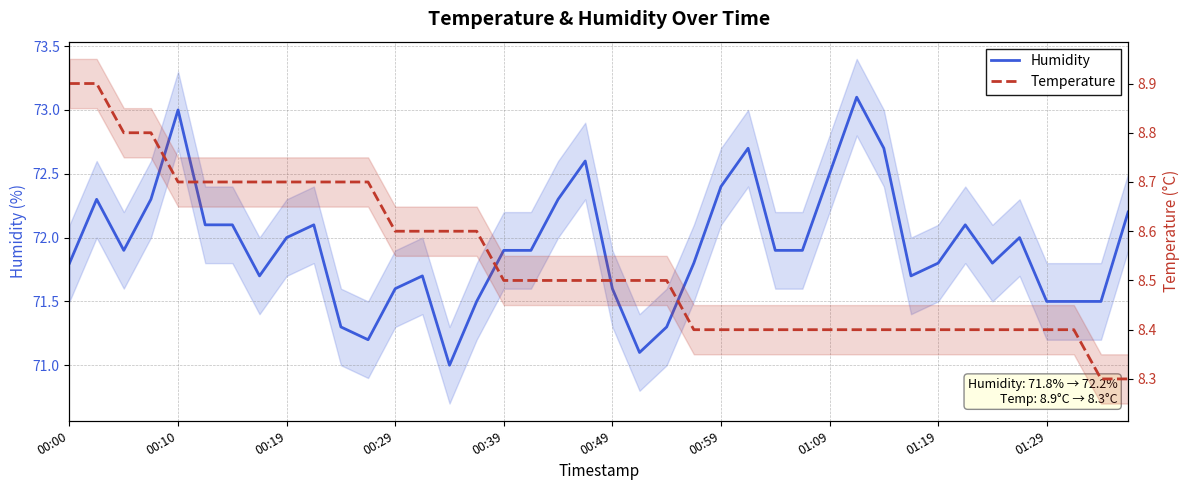

At 11, list the series in order from largest to smallest.

Humidity, Temperature